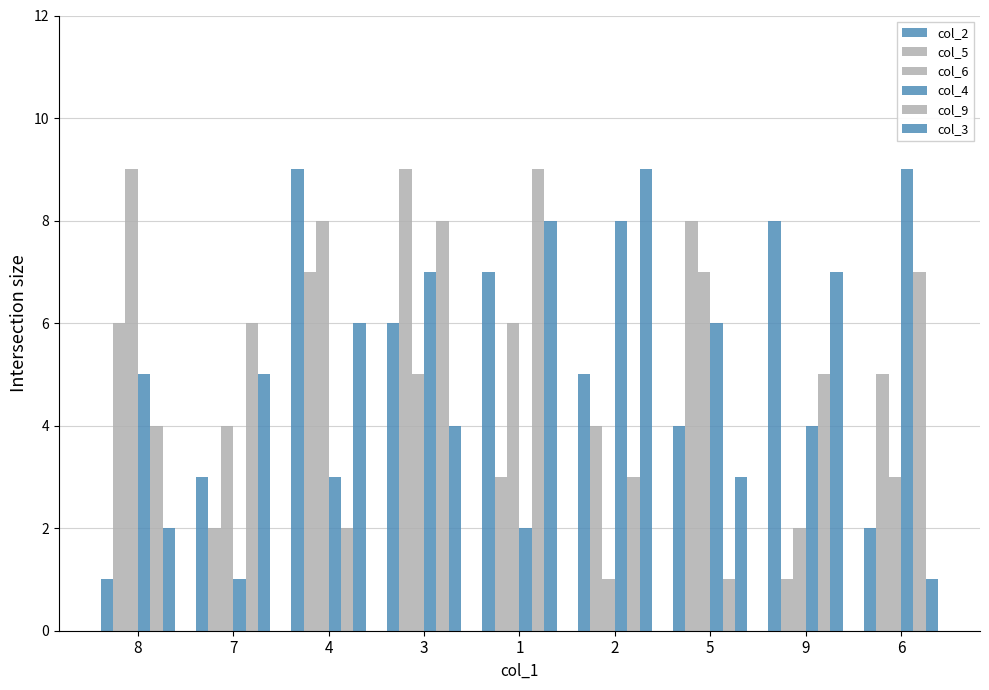

What is the total value across all series at 8?

27